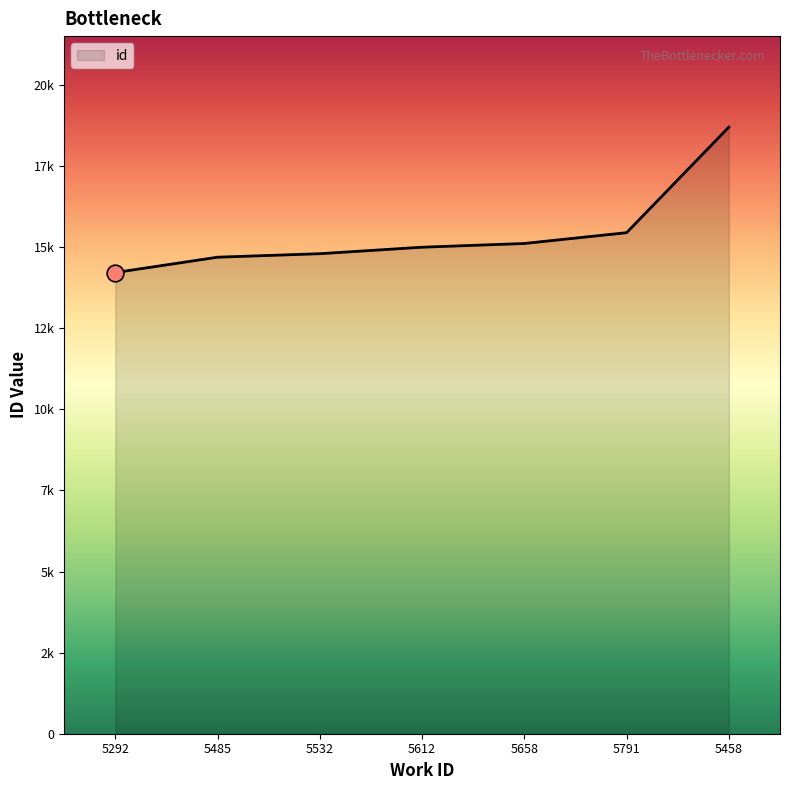

What is the change in value from 5292 to 5612?

+781